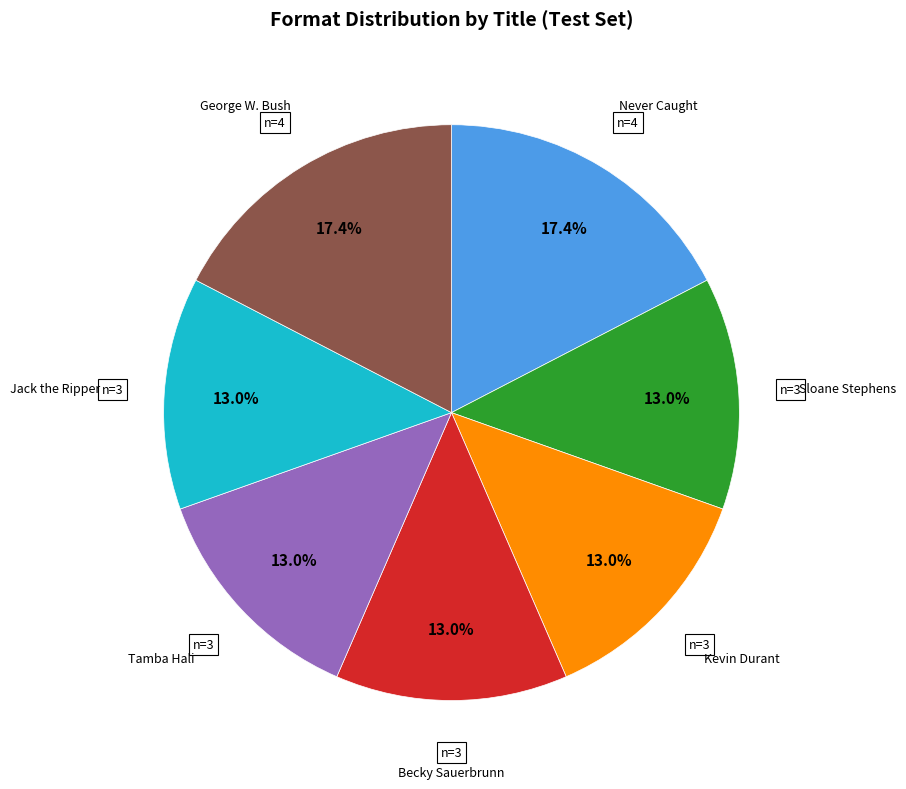

What percentage is the Jack the Ripper slice, to the nearest percent?

13%